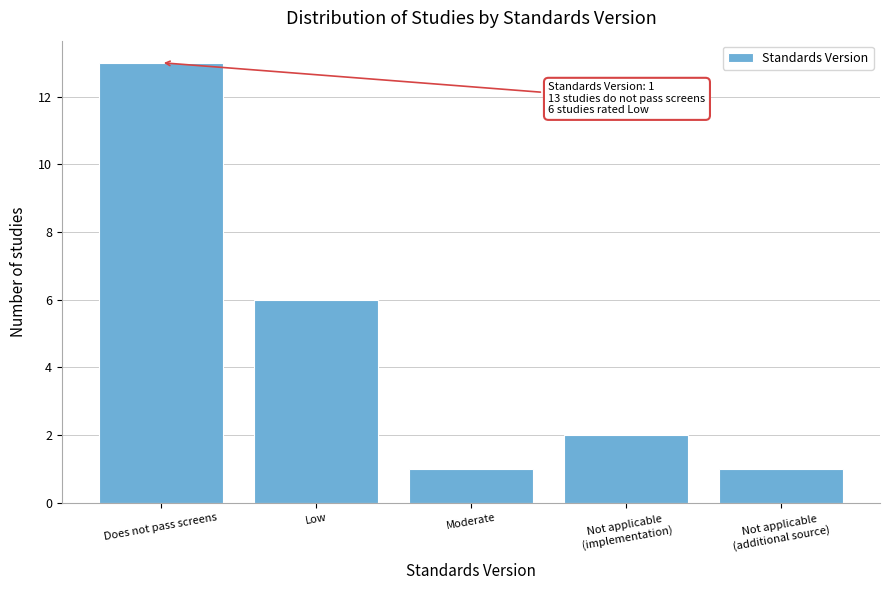

Reading left to right, transcribe all the data shown in this chart.

13	6	1	2	1